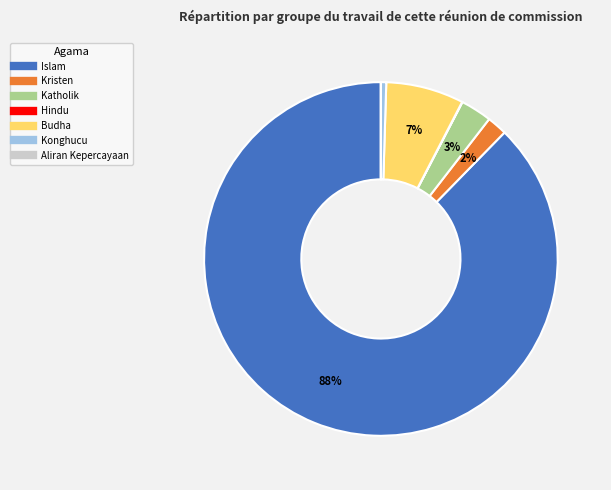

What is the majority slice?

Islam